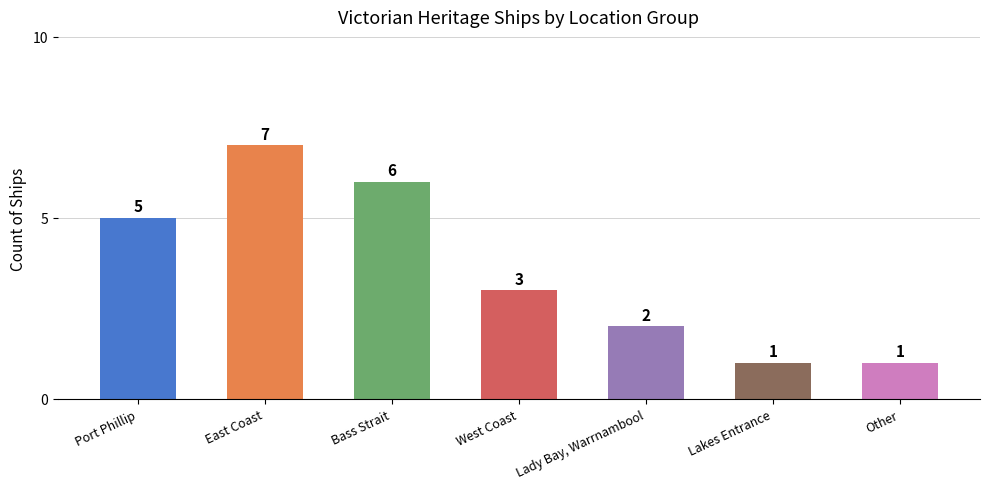

The value at Bass Strait is 4. True or false?

False